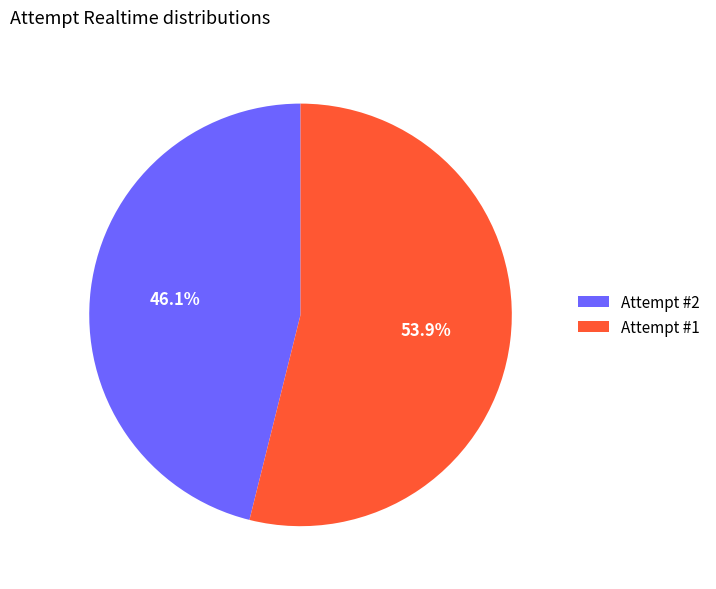

Which slice is the largest?

Attempt #1